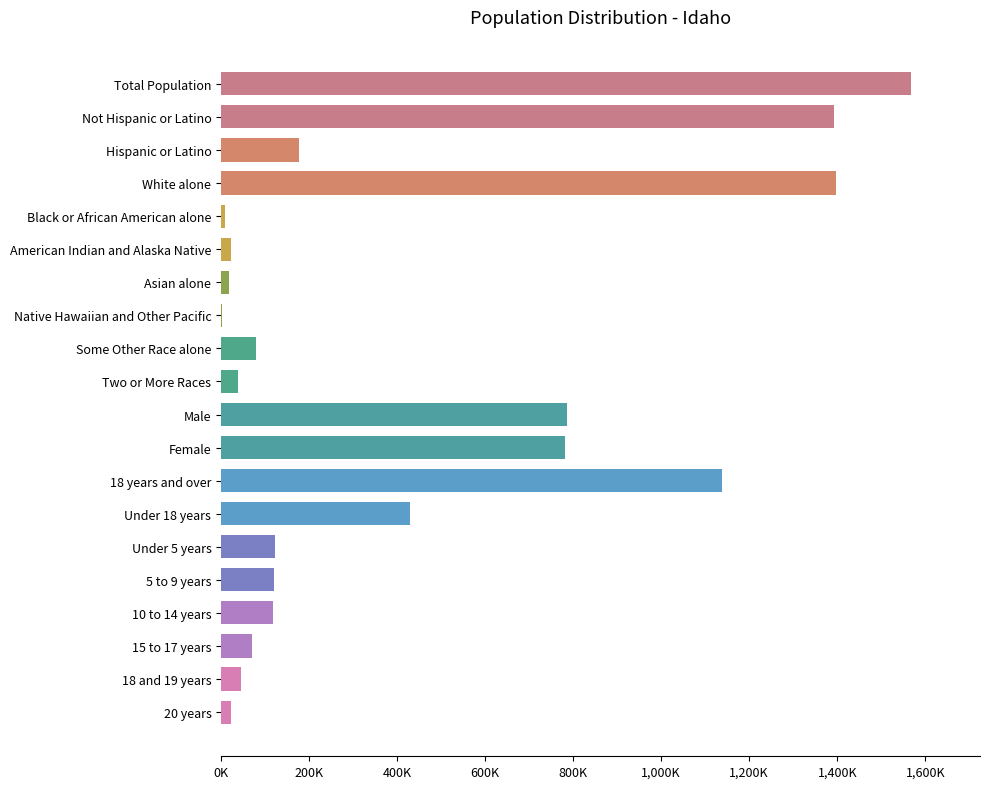

What is the greatest value displayed?

1567582